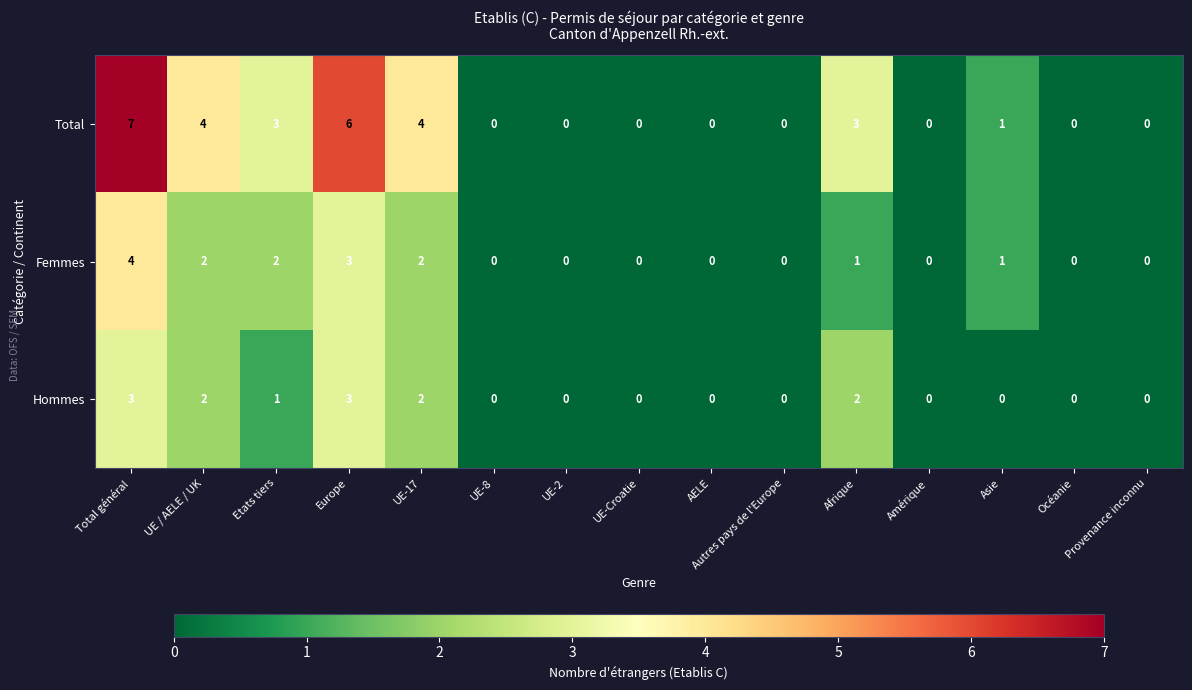

What is the spread (max minus min) of values at Total général?

4